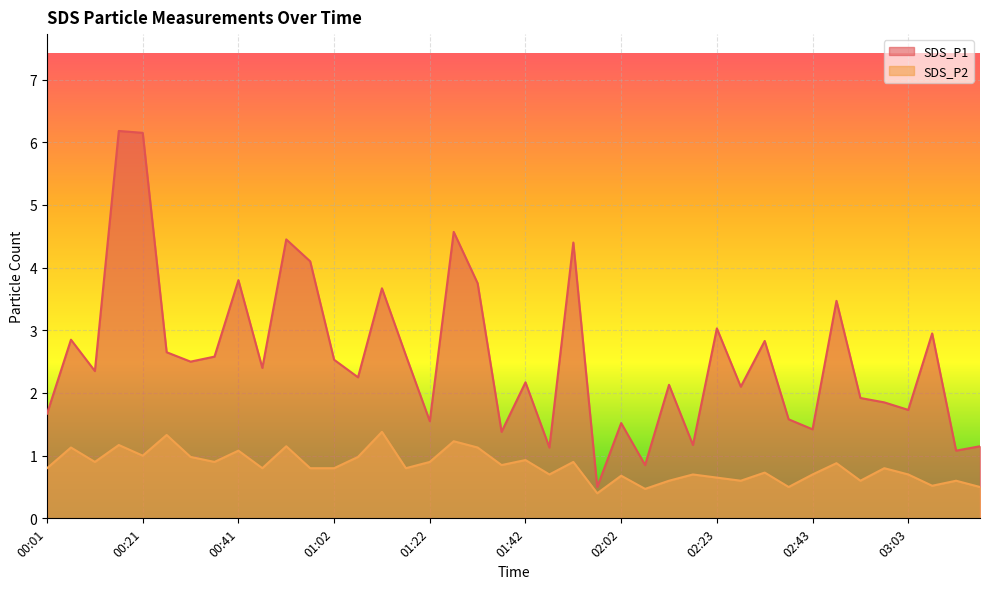

At which label is SDS_P1 closest to 3?

02:23